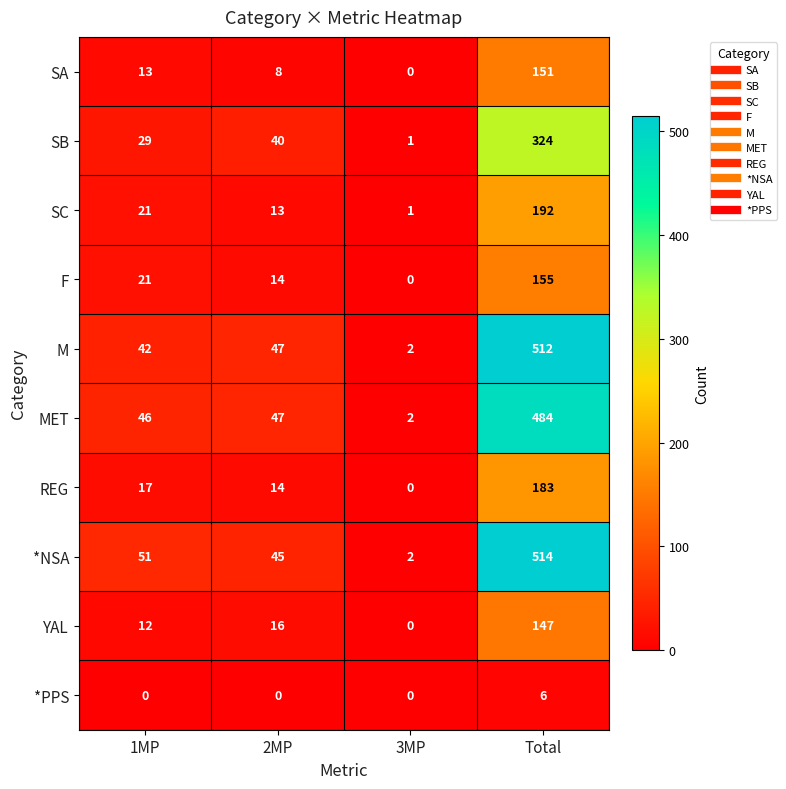

Between 1MP and Total, which series saw the biggest shift?

M